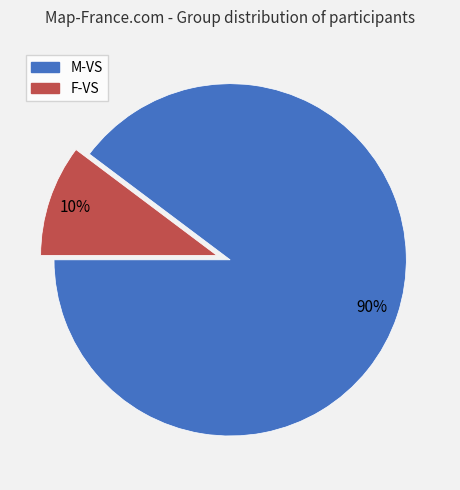

To the nearest percent, what portion does F-VS represent?

10%